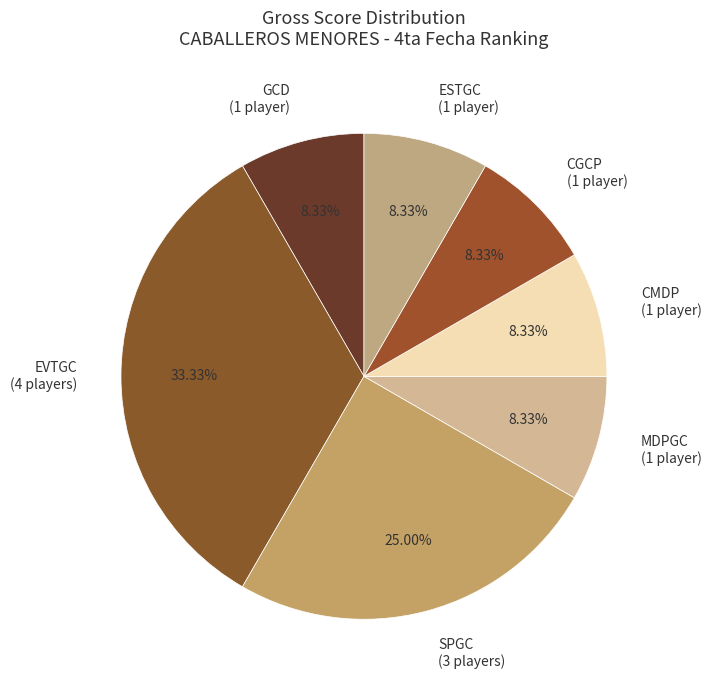

Which has a higher value, CMDP (1 player) or EVTGC (4 players)?

EVTGC (4 players)